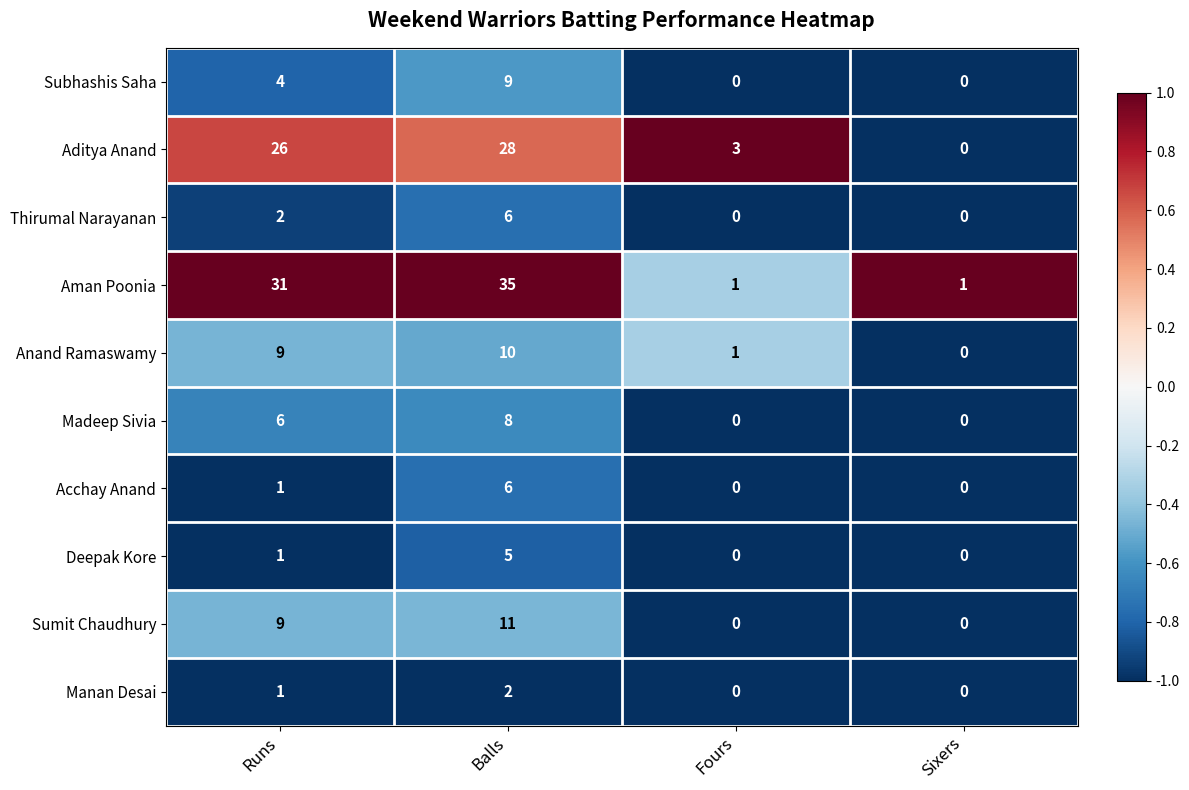

The value of Aman Poonia at Balls is 35. True or false?

True